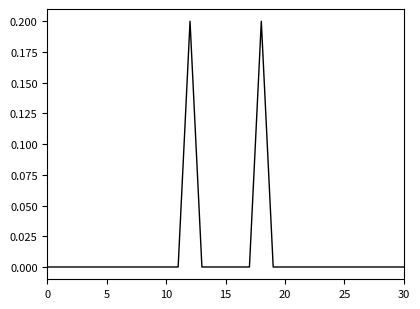

Does the chart have visible grid lines?

No